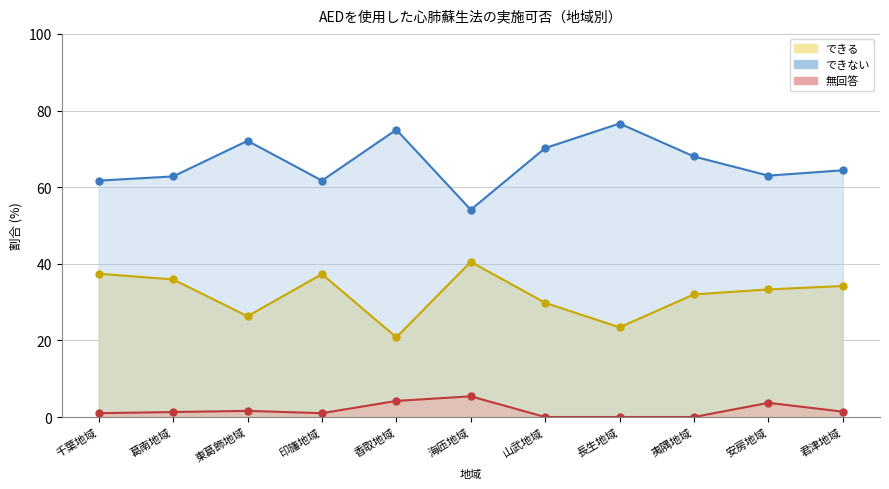

What position from the right is 東葛飾地域?

9